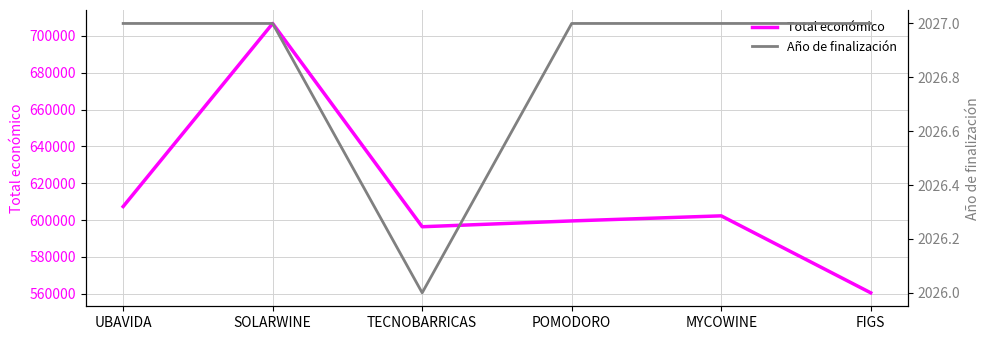

What is the approximate value of Año de finalización at POMODORO?

2027.0